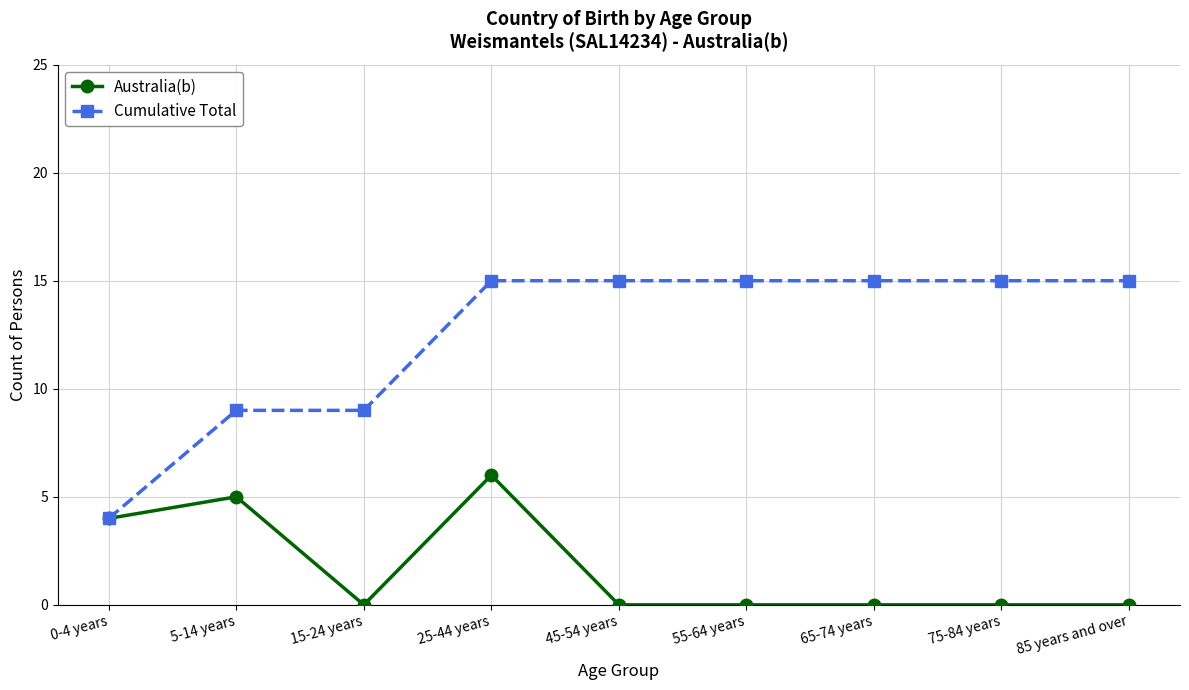

What is the sum of the Cumulative Total values at 65-74 years and 15-24 years?

24